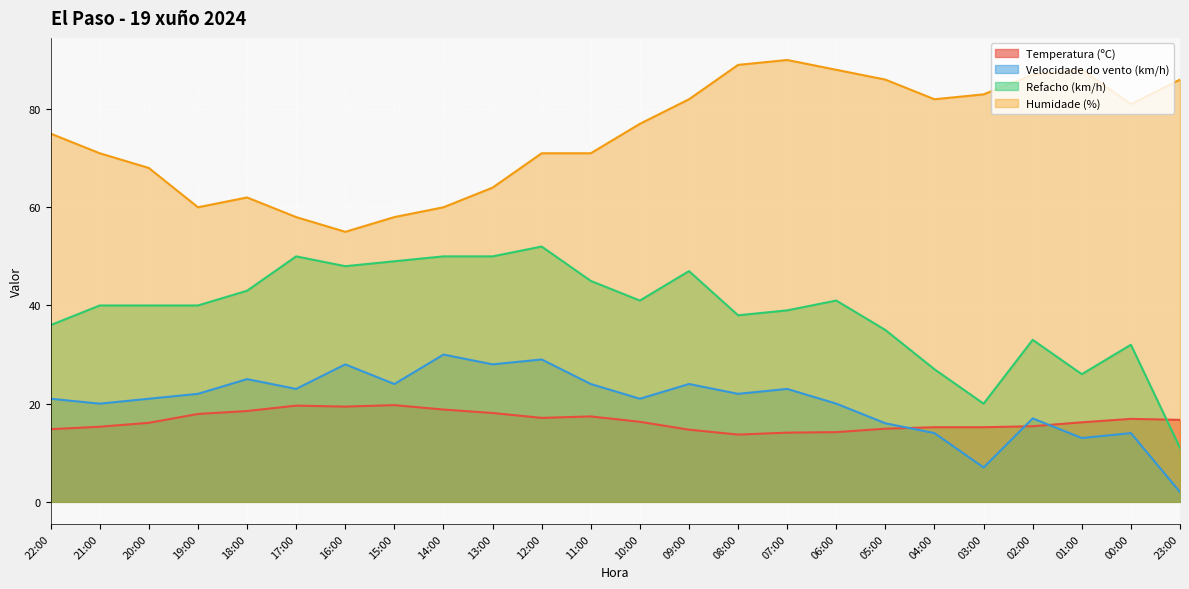

What is the approximate value of Humidade (%) at 19:00?

60.0